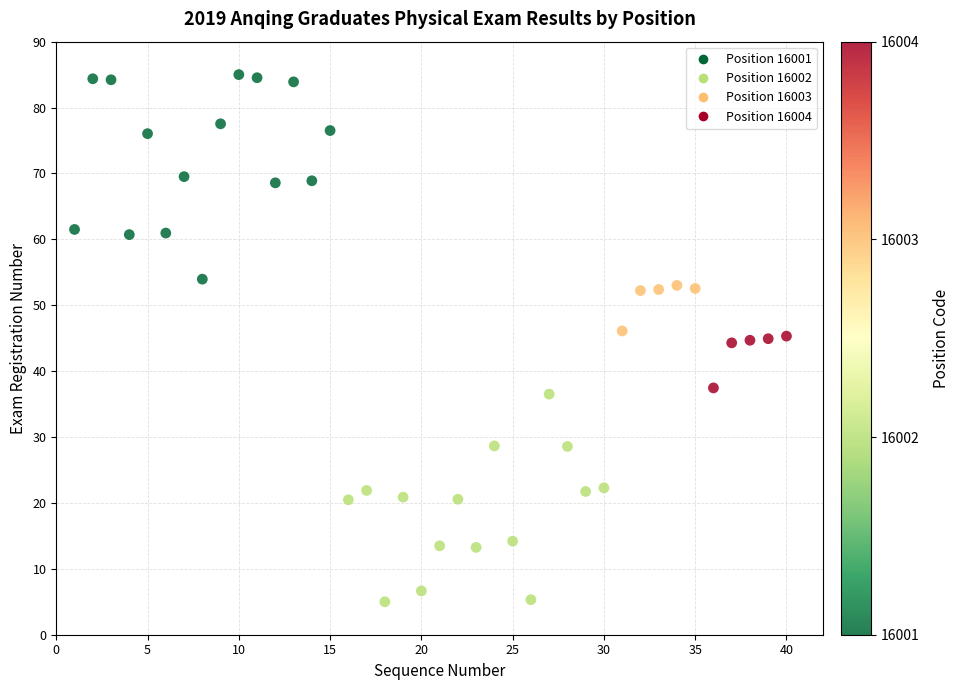

What is the range of X values (max minus min)?

39.0